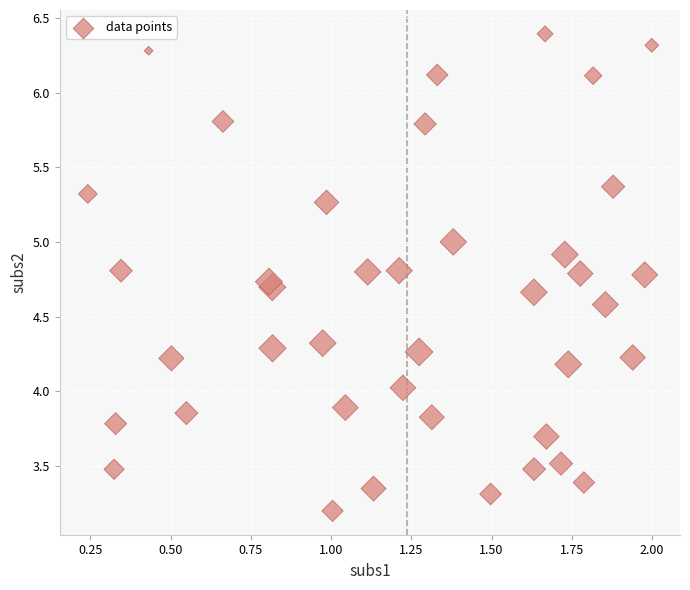

What is the range of Y values (max minus min)?

3.2